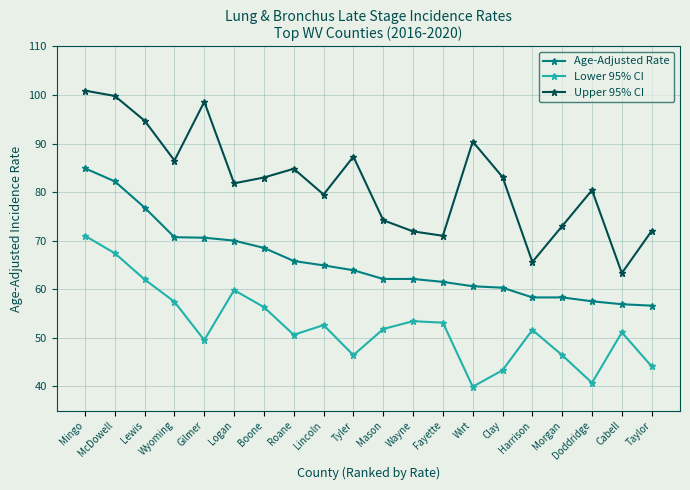

True or false: Age-Adjusted Rate and Lower 95% CI intersect in this chart.

False